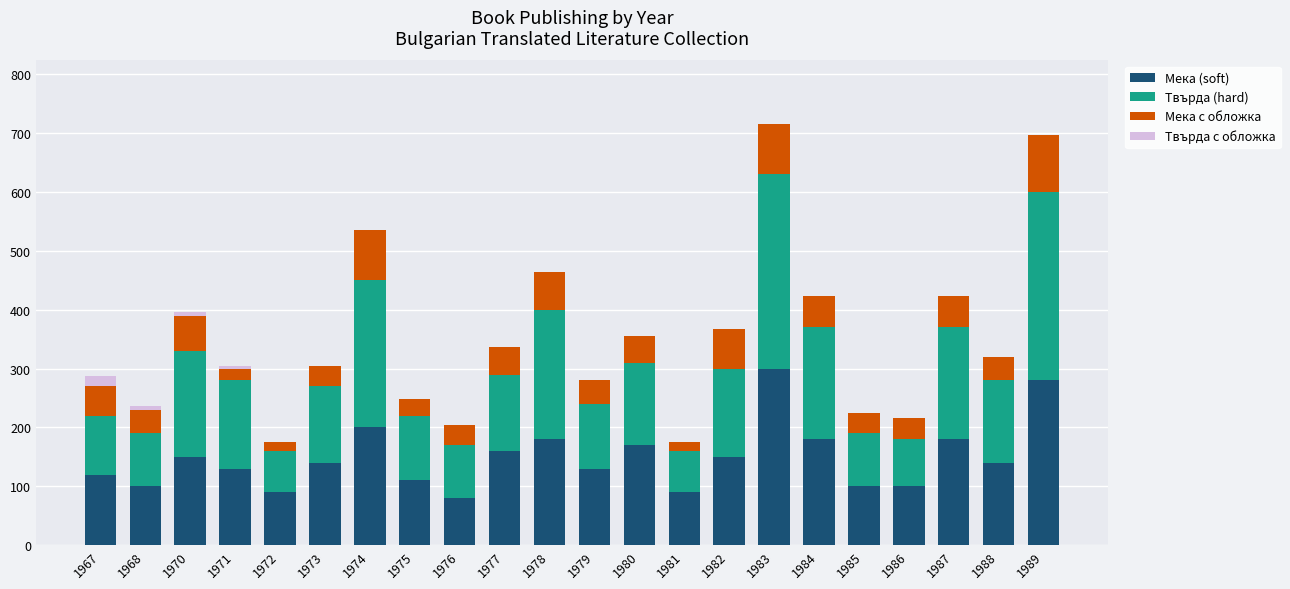

How many data points does each series have?

22